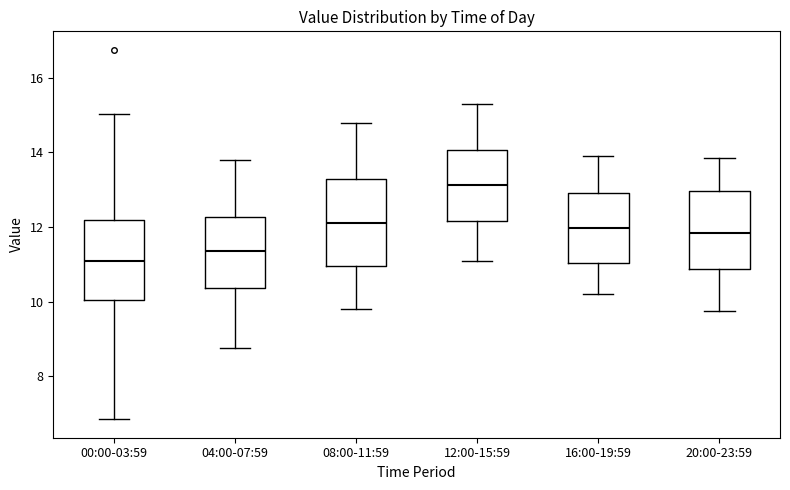

Which box has the highest median line?

12:00-15:59